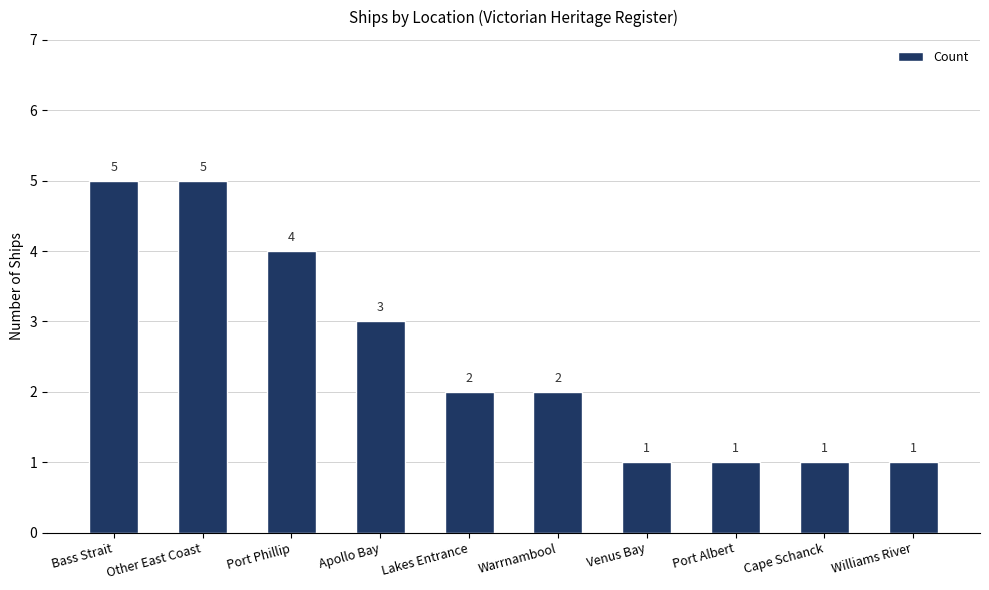

What is the difference between the maximum and minimum values?

4